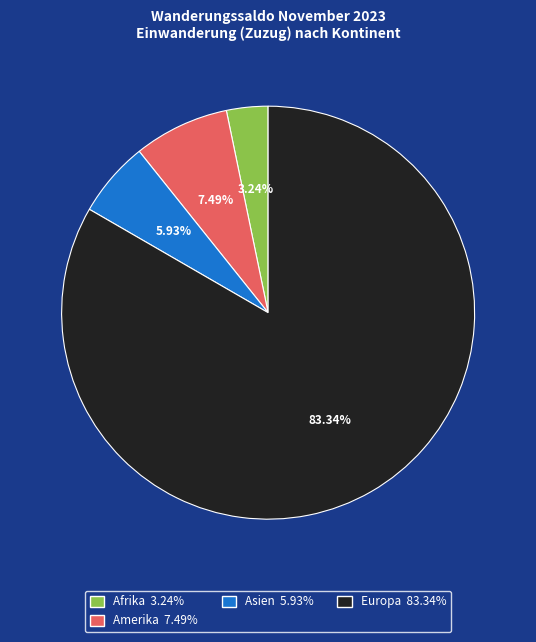

To the nearest percent, what is the difference between the largest and smallest slice percentages?

80%